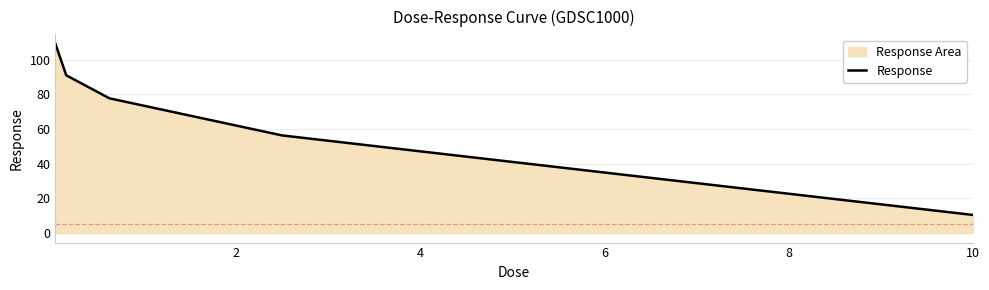

What is the difference between the second highest and second lowest values?

34.7